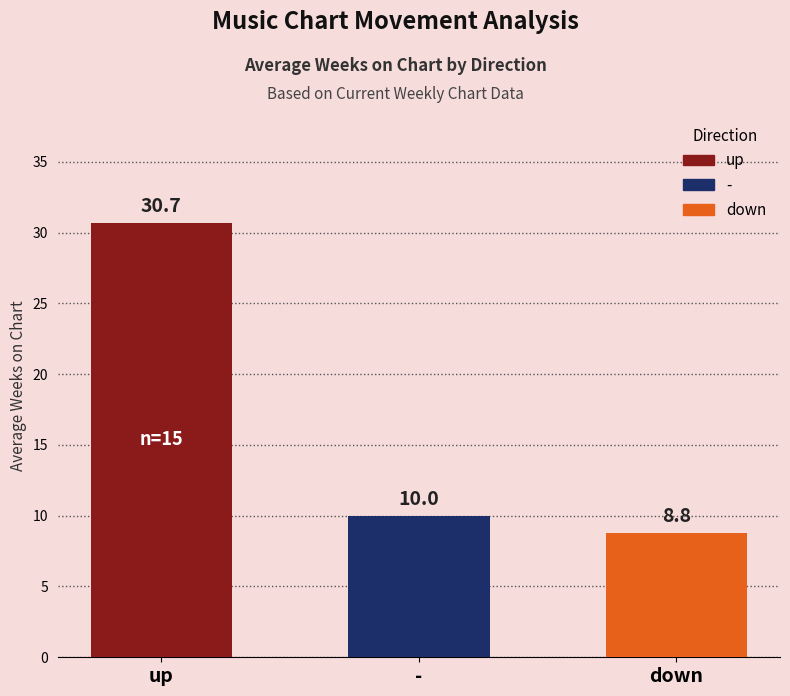

Reading right to left, transcribe all the data shown in this chart.

down=8.8	-=10.0	up=30.7